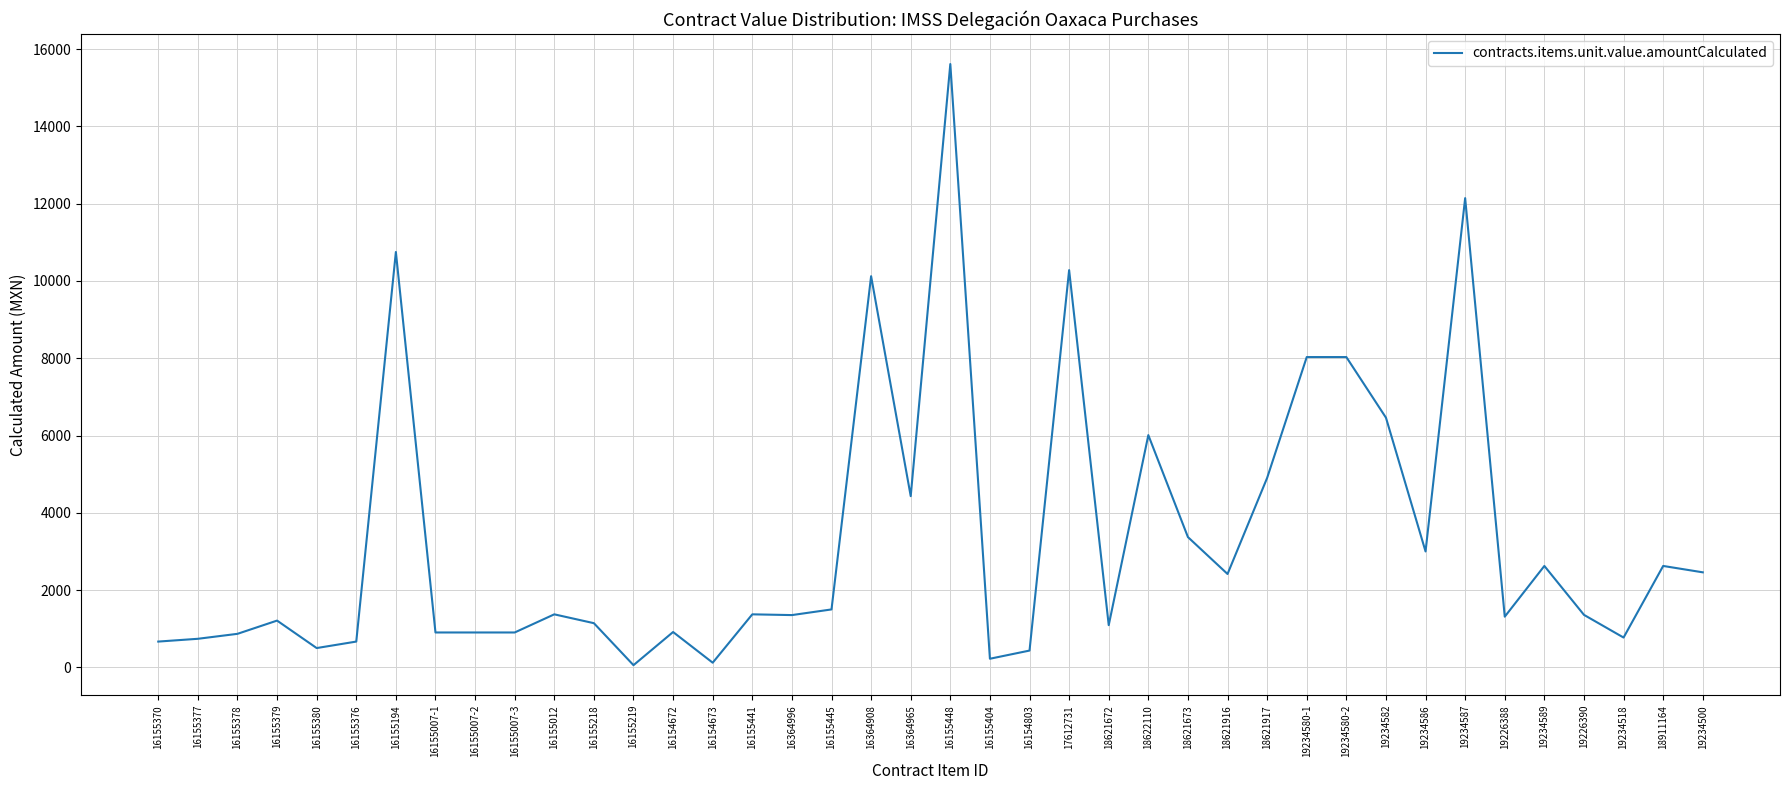

True or false: the data shows 2624.7 at 19234589.

True